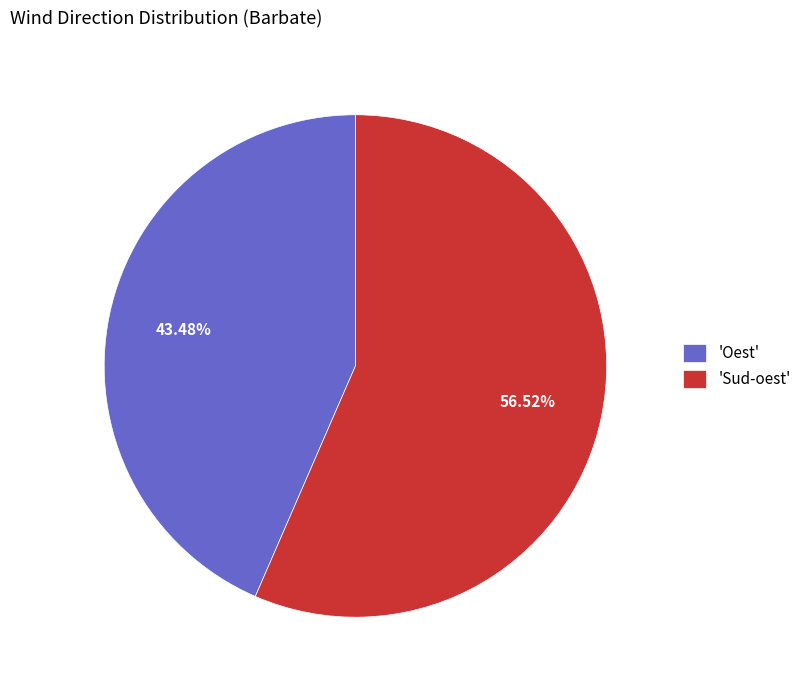

How many slices are in this pie chart?

2